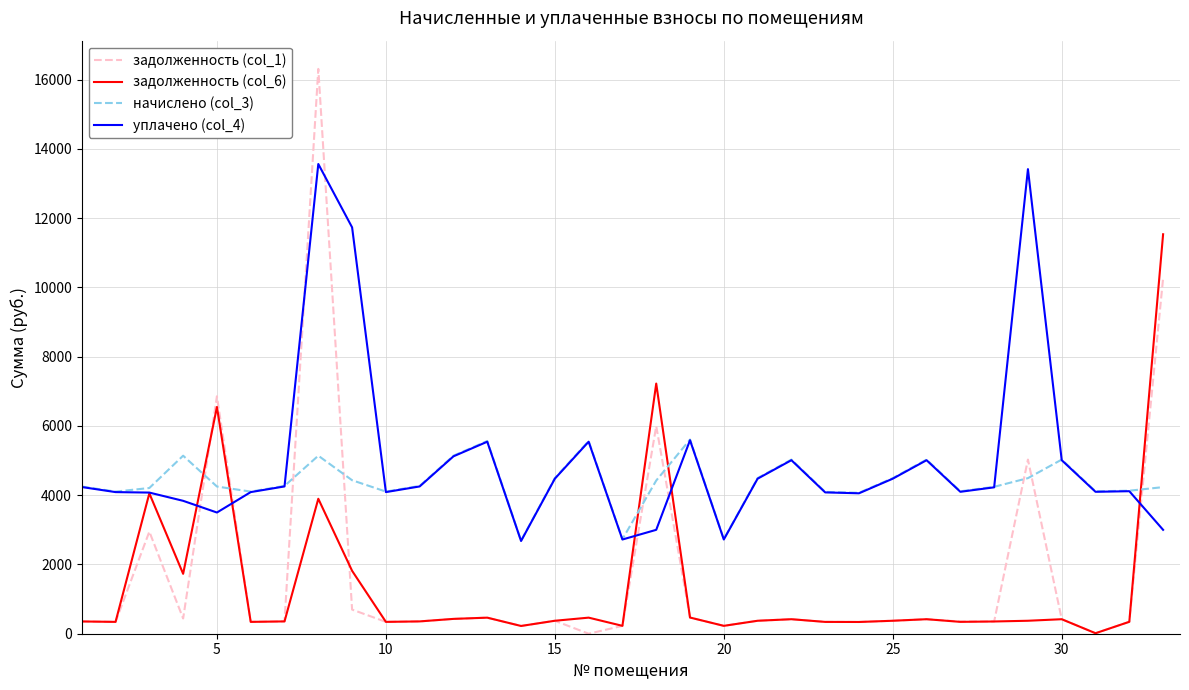

Which series has the widest spread of values?

задолженность (col_1)